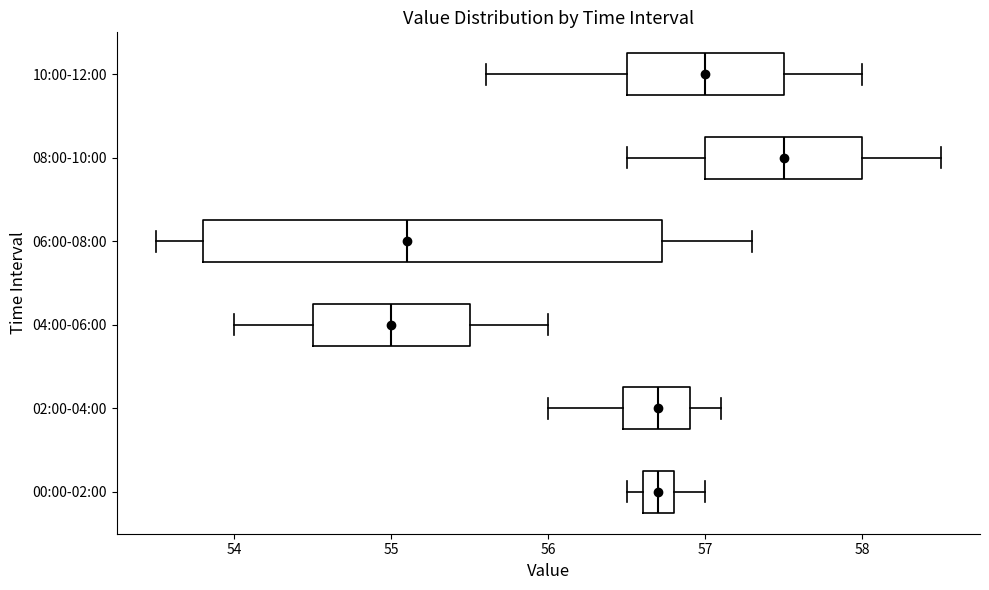

Which box is the widest, from its left edge to its right edge?

06:00-08:00